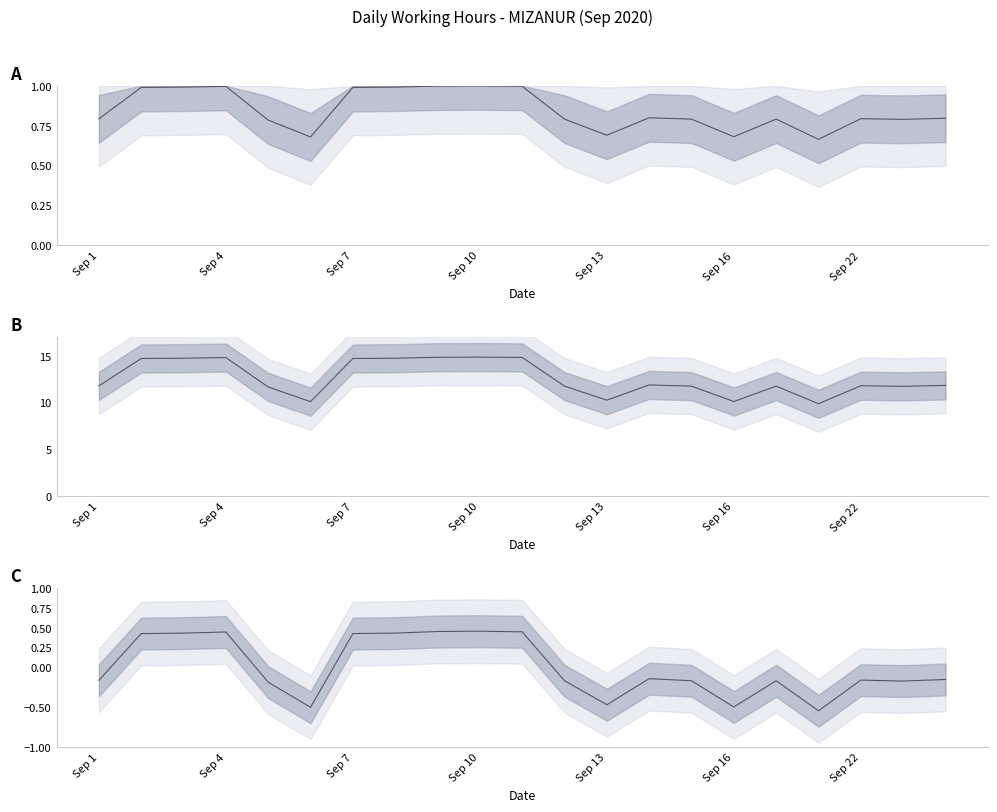

At which label does the data first exceed 0?

Sep 4